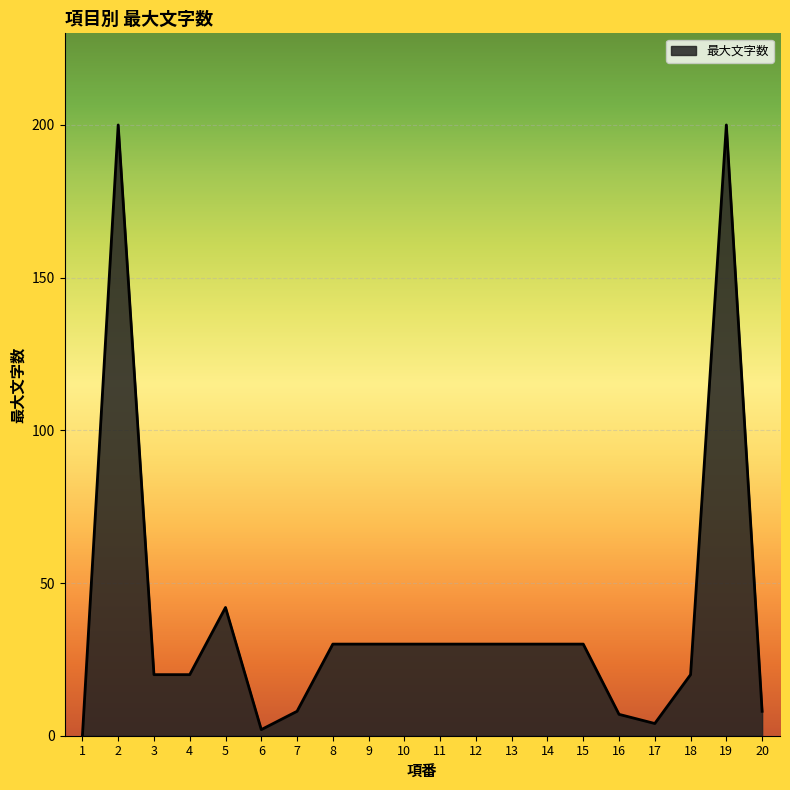

What is the average value?

39